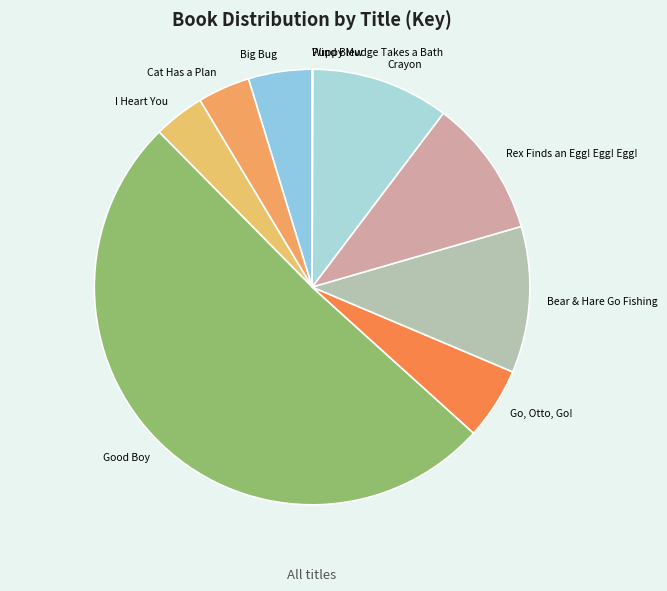

Is it true that Cat Has a Plan is 17% of the pie?

False